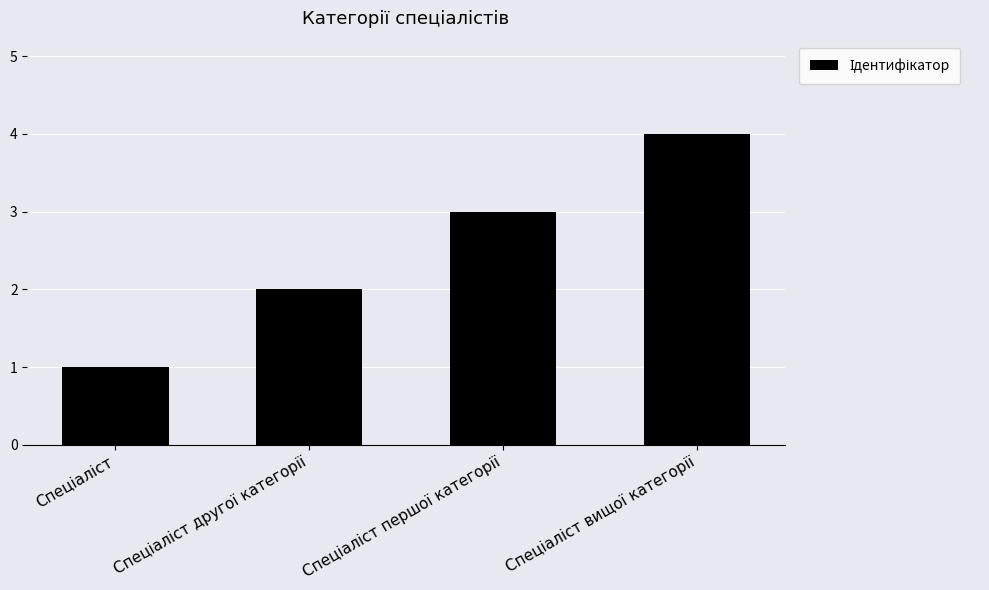

How many data points are less than 3?

2